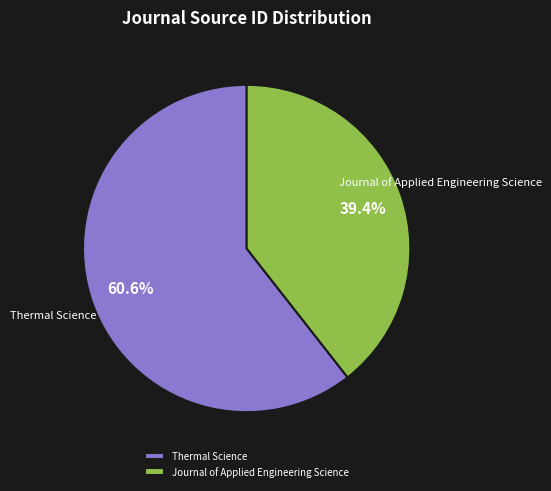

Is it true that Thermal Science is 61% of the pie?

True